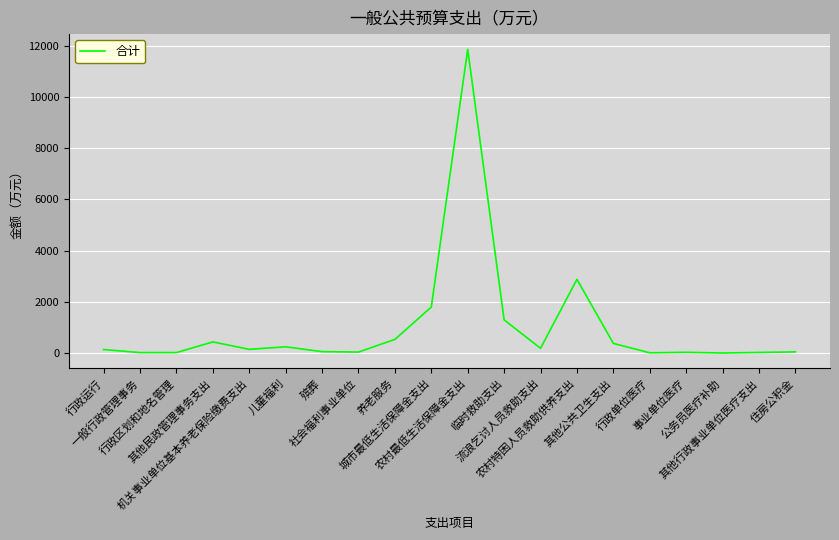

What is the difference between the maximum and minimum values?

11845.9